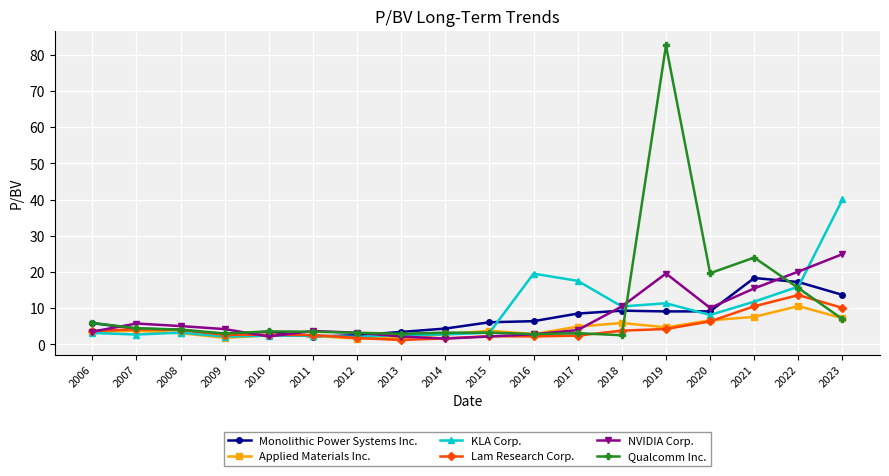

What is the highest value of the Lam Research Corp. series?

13.6